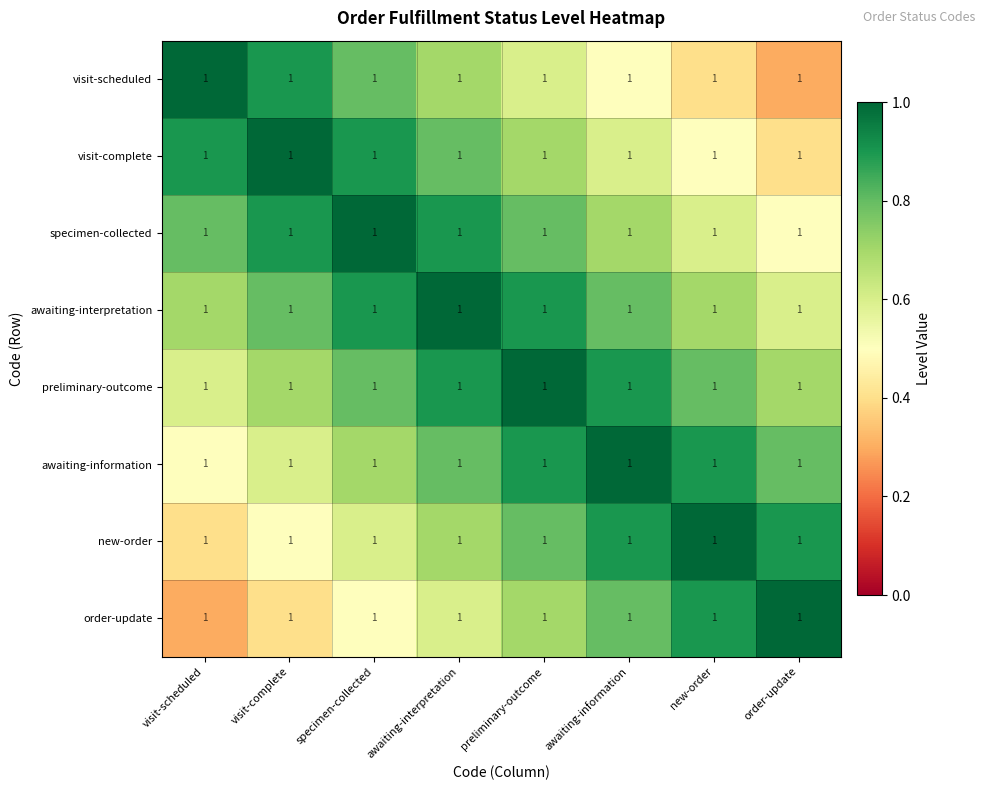

What is the difference between the highest and lowest values at order-update?

0.7